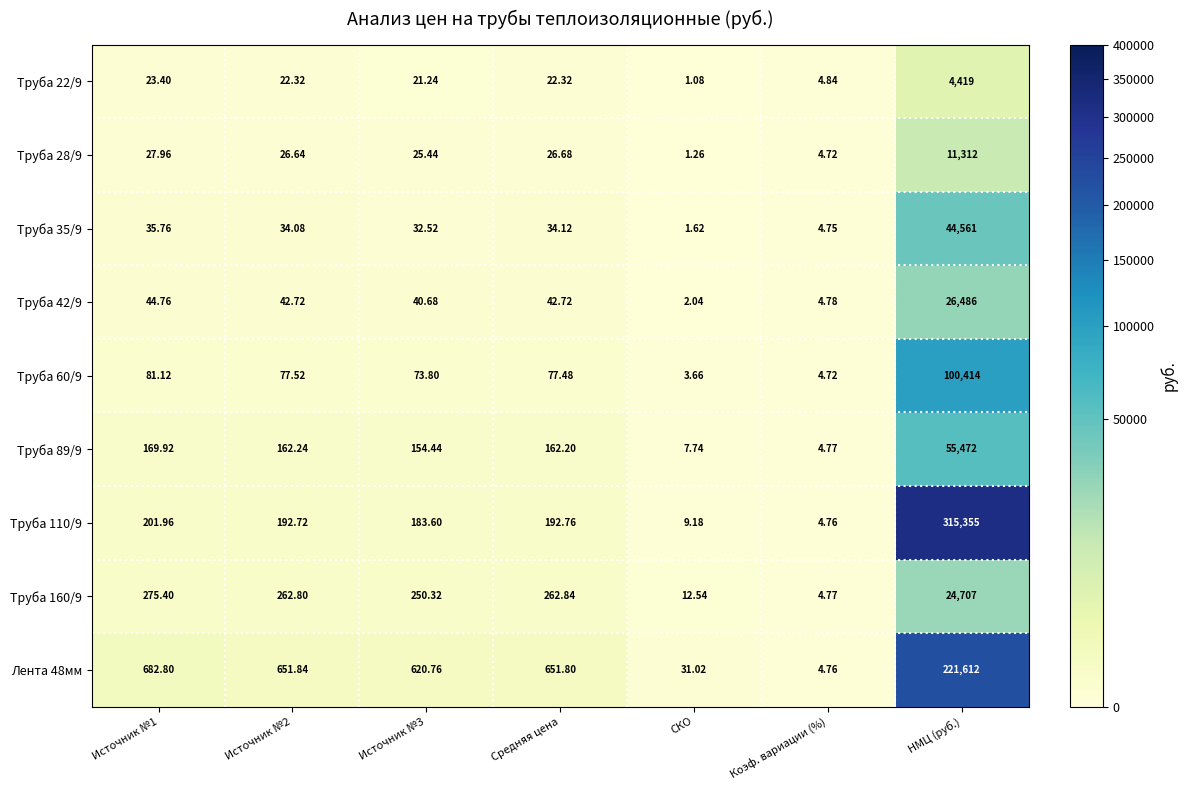

Which series has the largest range (max minus min)?

Труба 110/9